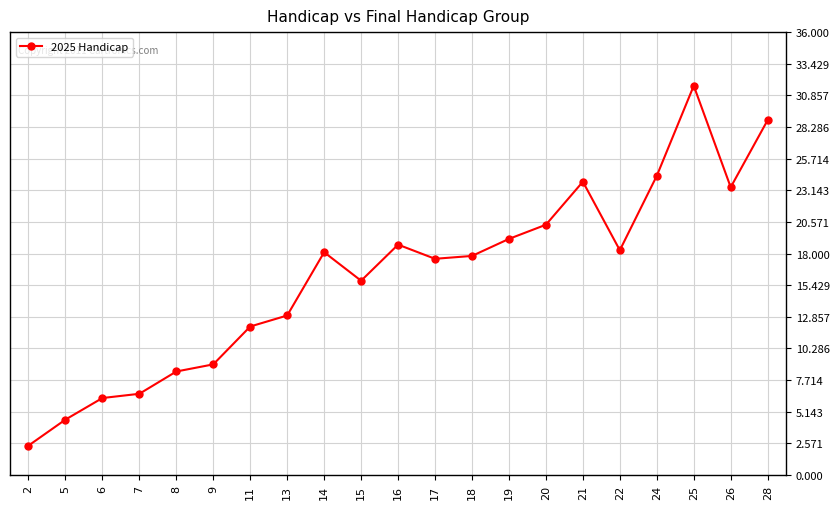

What is the approximate value at 11?

12.1